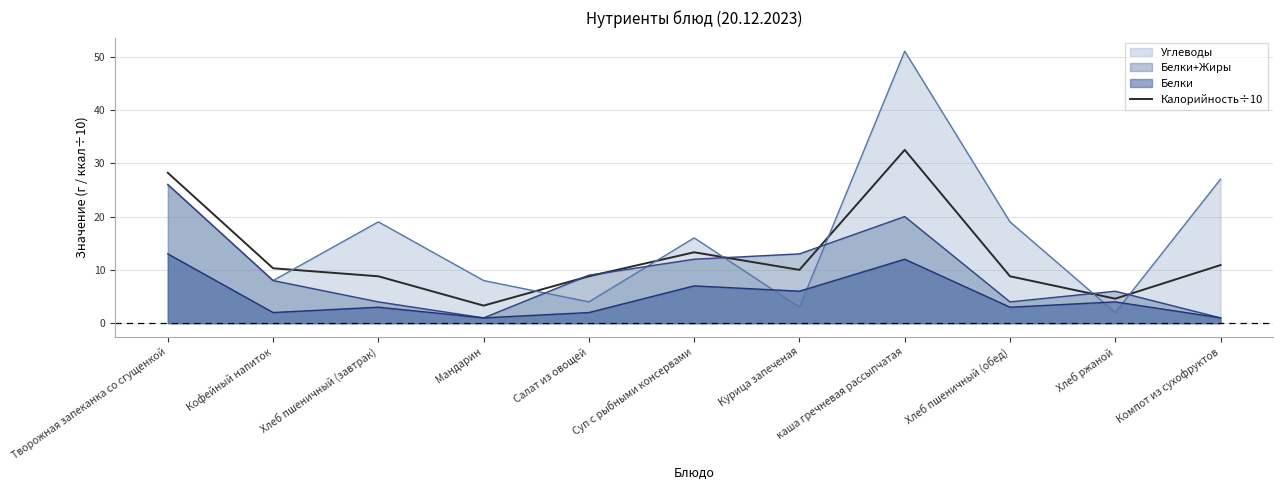

The chart shows a value of 8.8 at Салат из овощей. True or false?

True